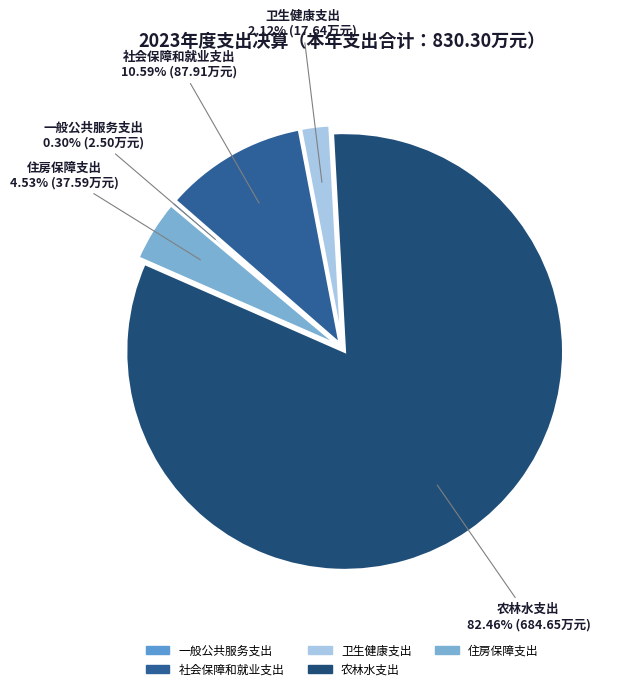

How many segments does this pie chart have?

5